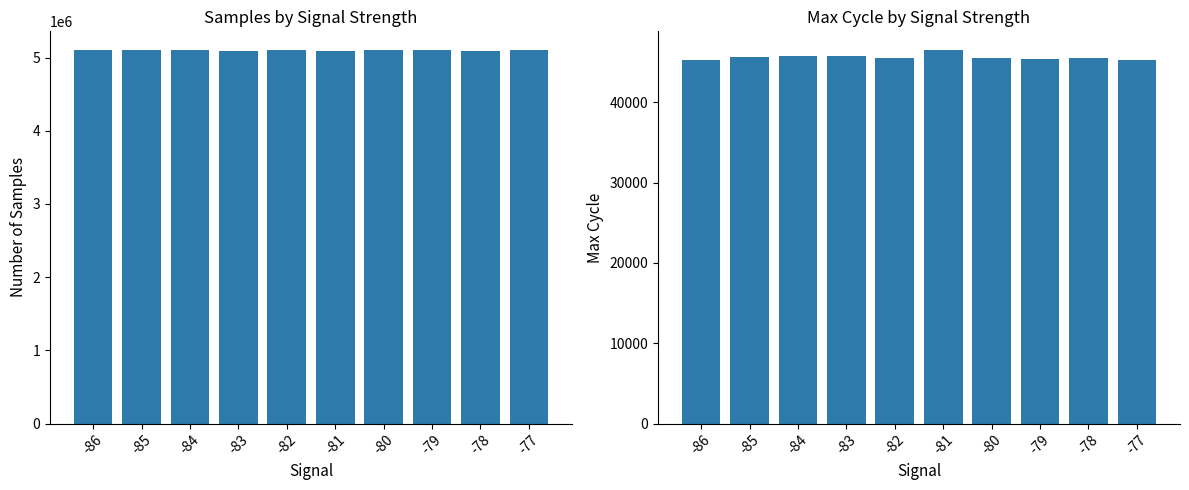

Reading left to right, what are all the values shown in this chart?

Samples: -86=5102069	-85=5096120	-84=5100484	-83=5095798	-82=5098813	-81=5088852	-80=5101872	-79=5101596	-78=5088784	-77=5102720
Max_cycle: -86=45221	-85=45652	-84=45832	-83=45768	-82=45558	-81=46517	-80=45581	-79=45428	-78=45555	-77=45245